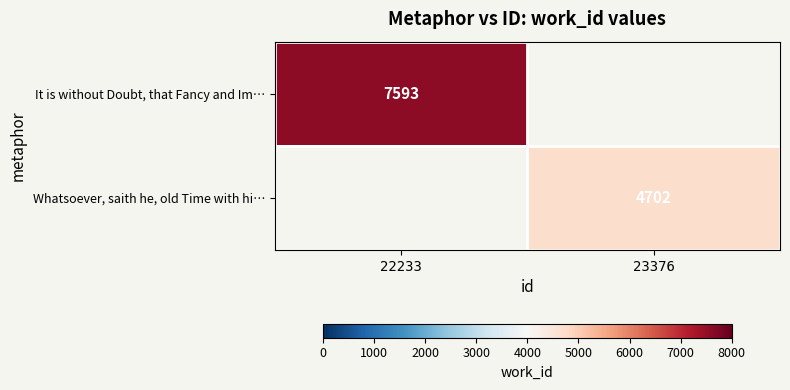

The Whatsoever, saith he, old Time with hi… series shows 8396 at 23376. True or false?

False